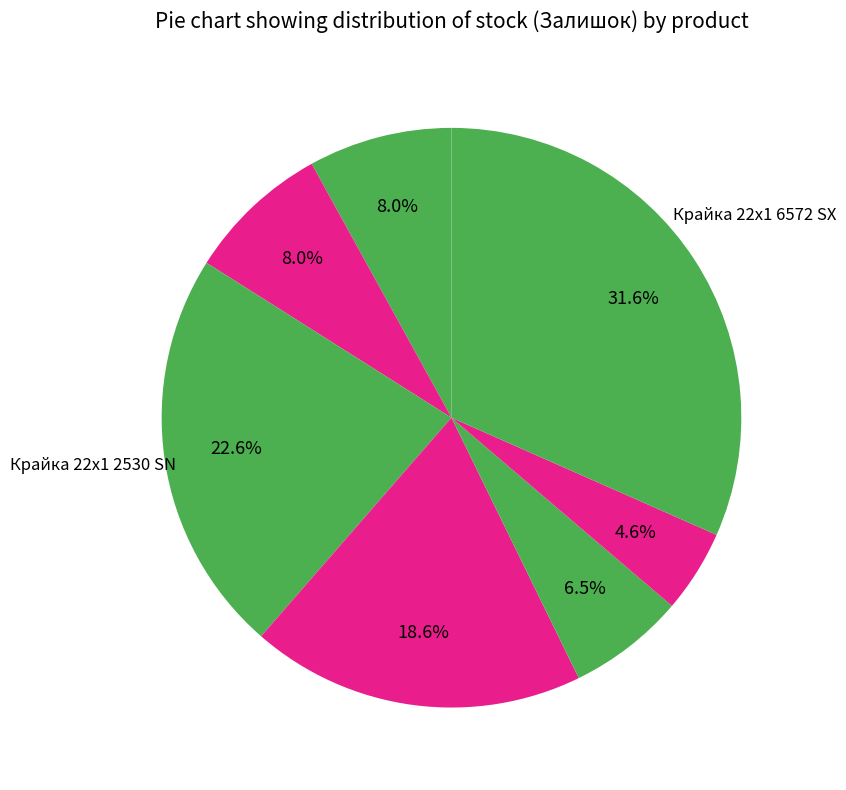

How many segments does this pie chart have?

7